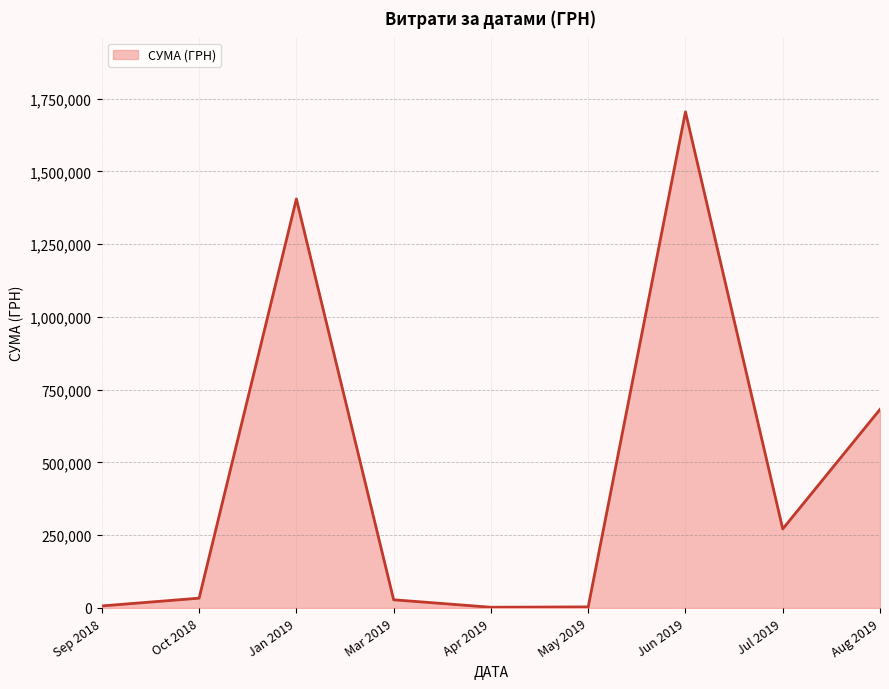

Approximately how many times larger is the value at Jun 2019 compared to Jan 2019?

1.2